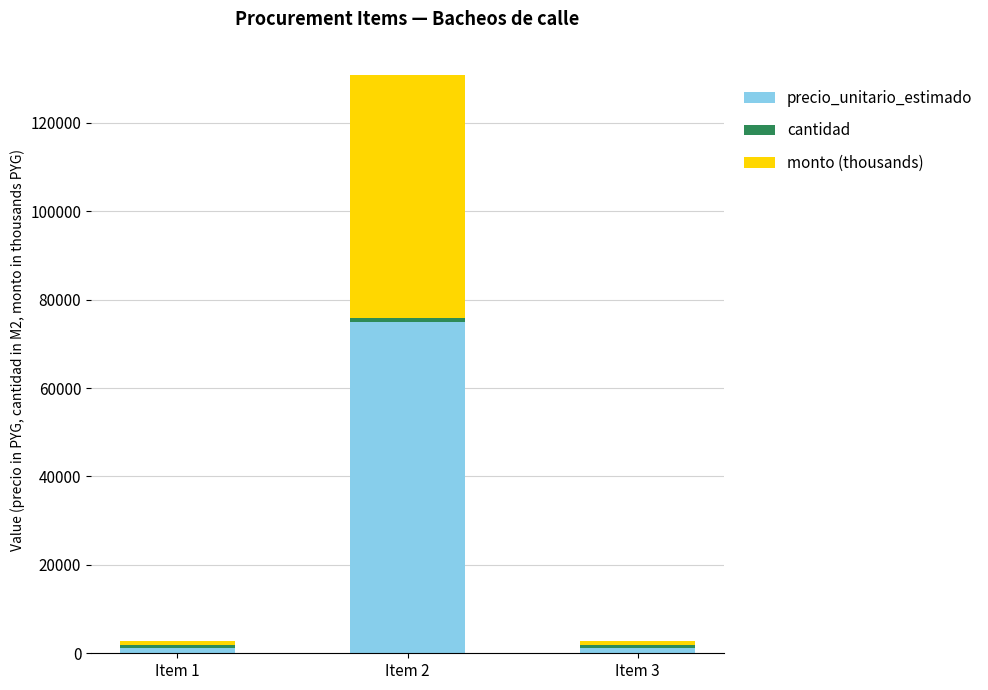

What is the average value of the precio_unitario_estimado series?

25800